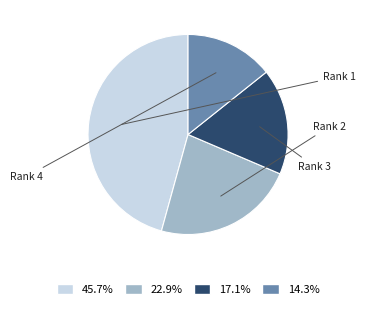

Does any single category account for the majority?

No